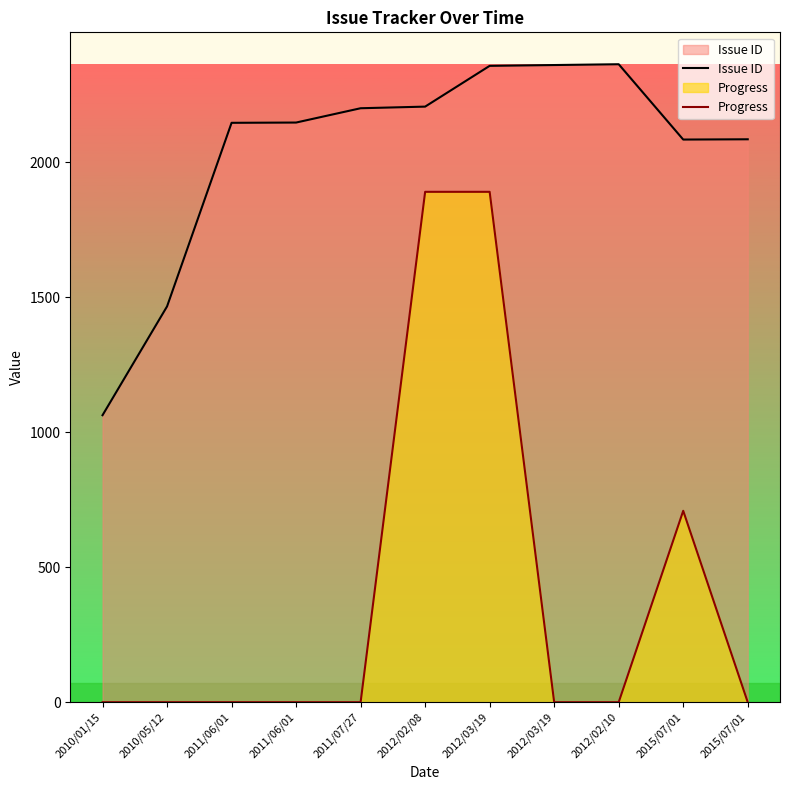

The Progress series shows 698.5 at 2011/06/01. True or false?

False